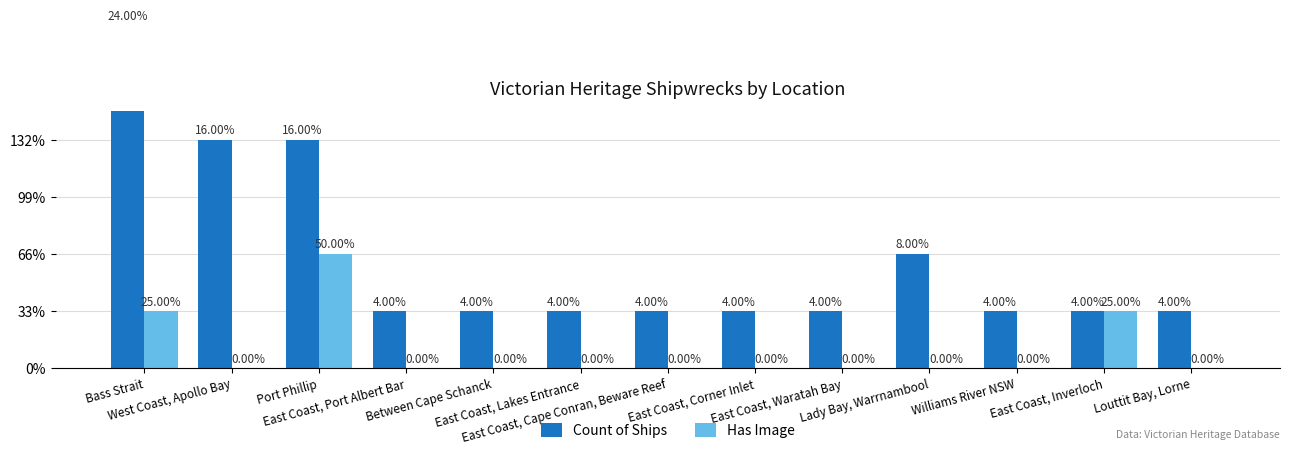

What is the label of the 9th bar from the right?

Between Cape Schanck